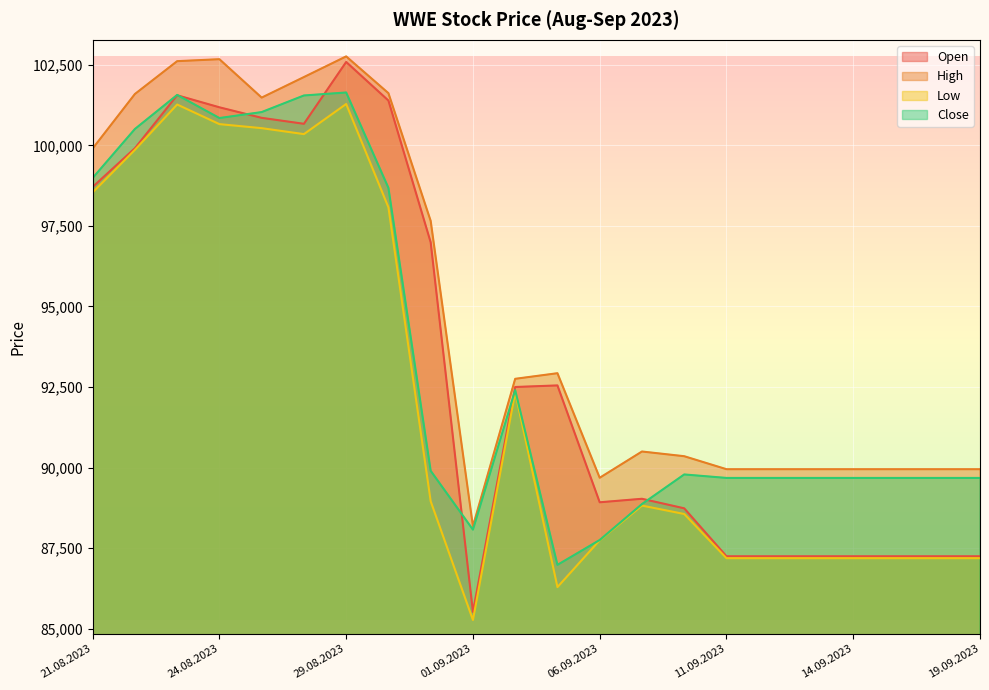

What is the value of the Open point at the 11th from the left?

92500